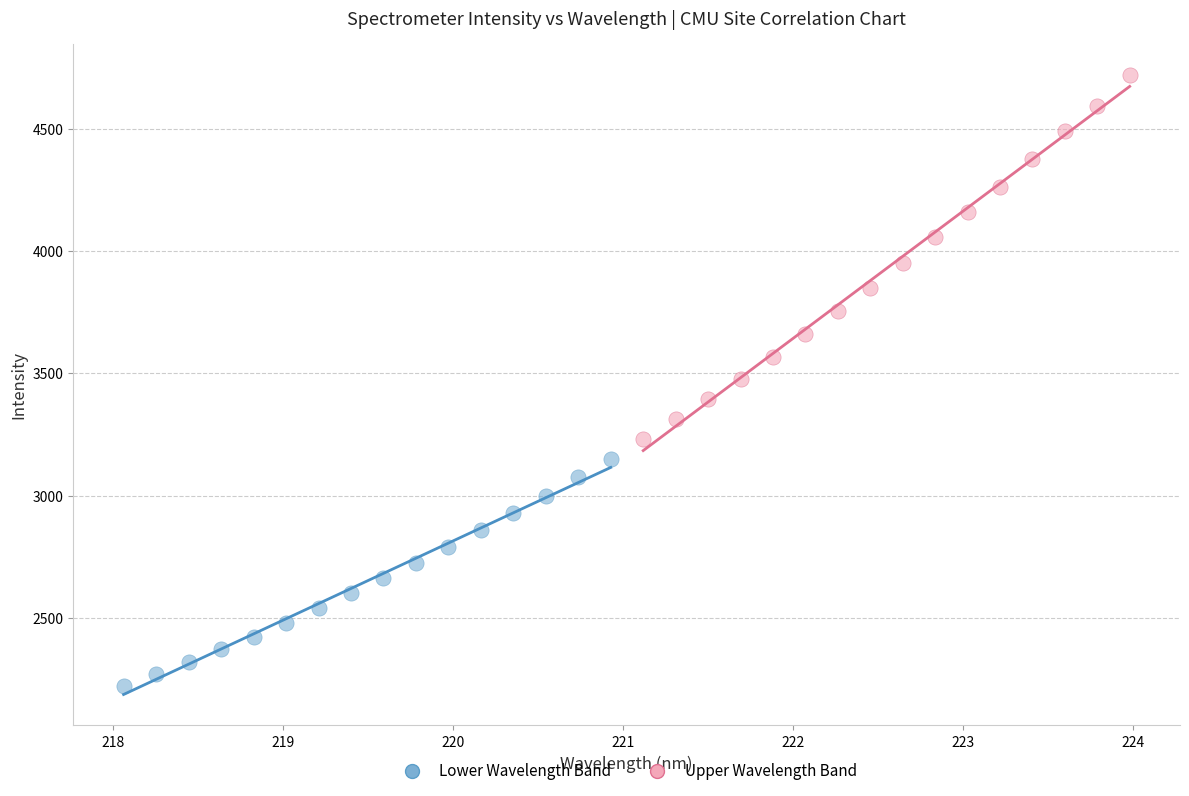

Which series has the widest spread of Y values?

Upper Wavelength Band